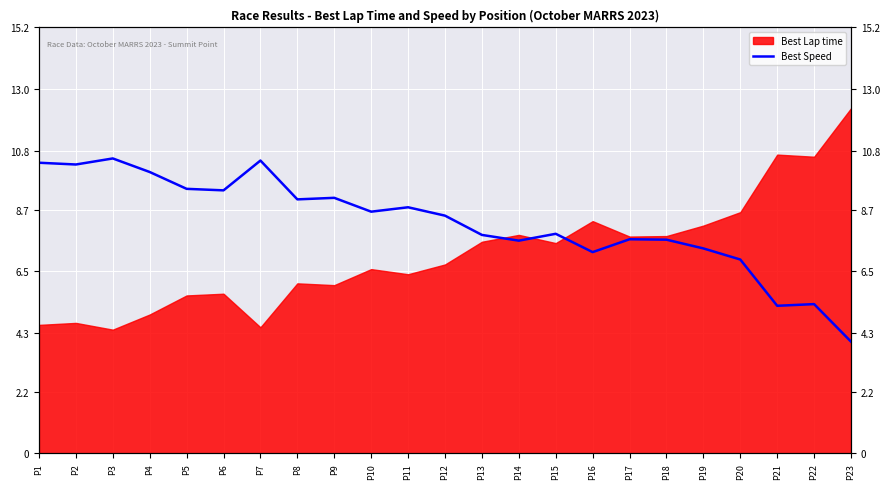

How many data points are above 8?

12